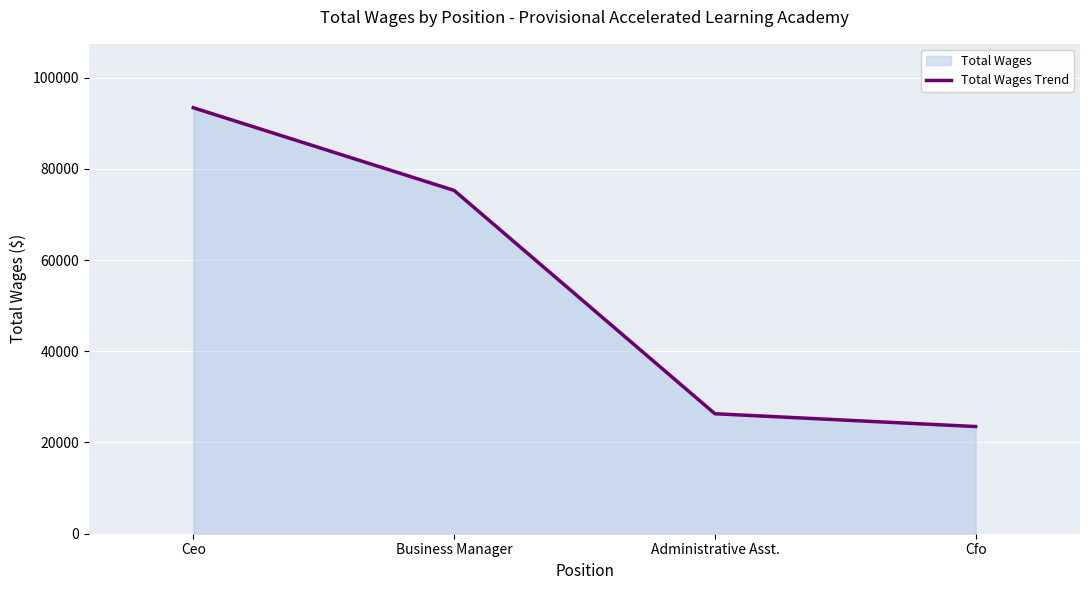

What is the label of the 2nd point from the left?

Business Manager